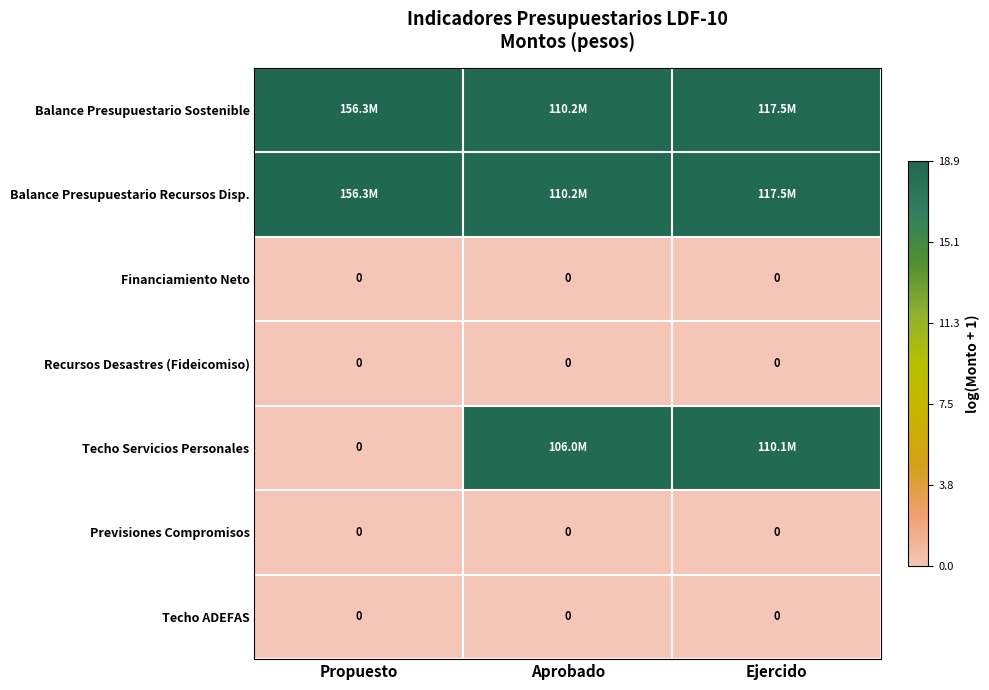

What is the difference between the maximum and minimum values in the Balance Presupuestario Sostenible series?

0.3